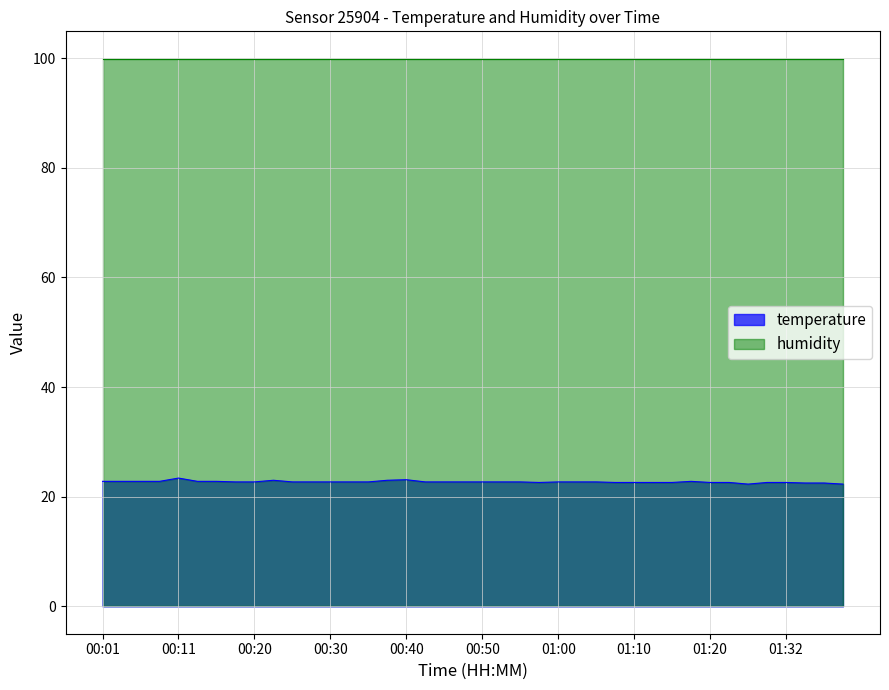

How many lines are shown in the chart?

2